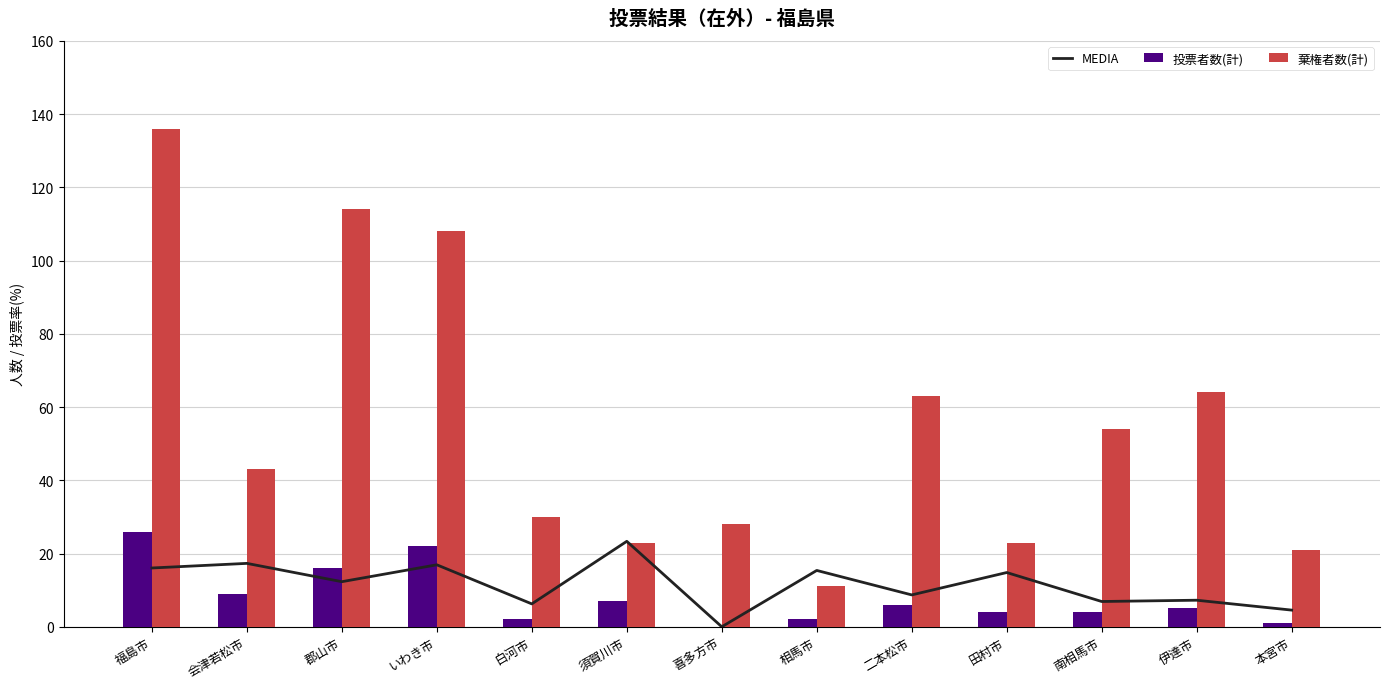

What is the value of the 棄権者数(計) bar at the 2nd from the left?

43.0